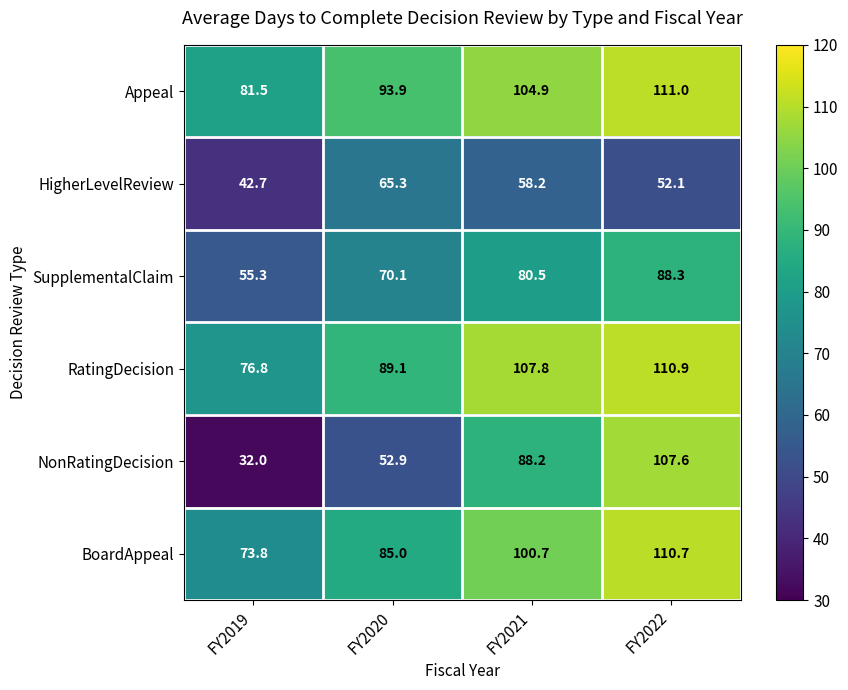

Between FY2019 and FY2020, which series saw the biggest shift?

HigherLevelReview